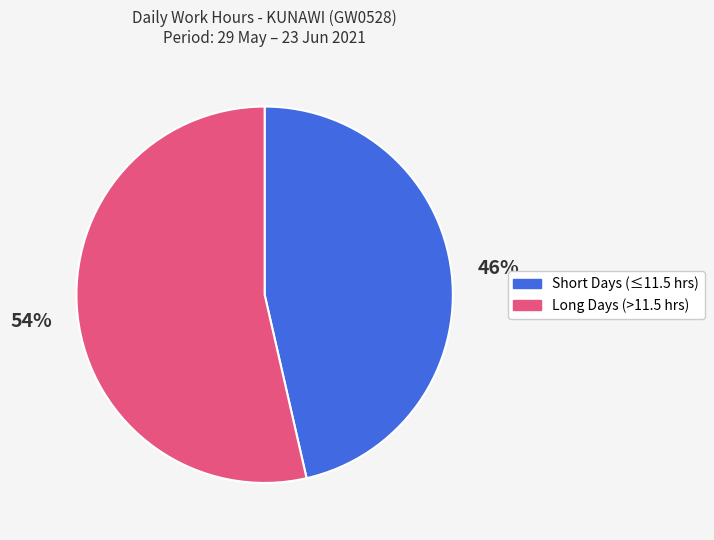

To the nearest percent, what is the average slice percentage?

50%